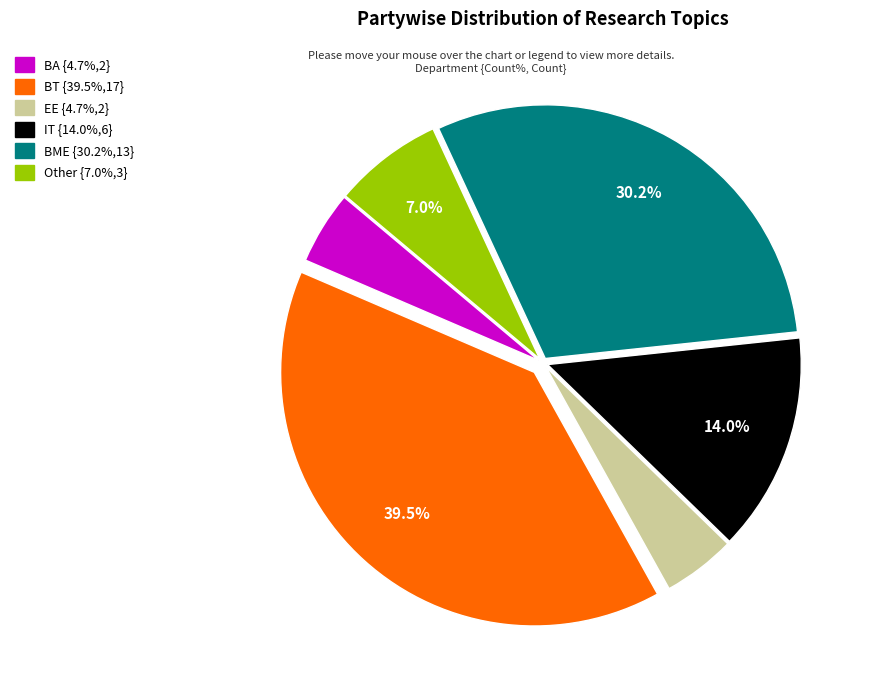

Does BT represent more than half of the total?

No